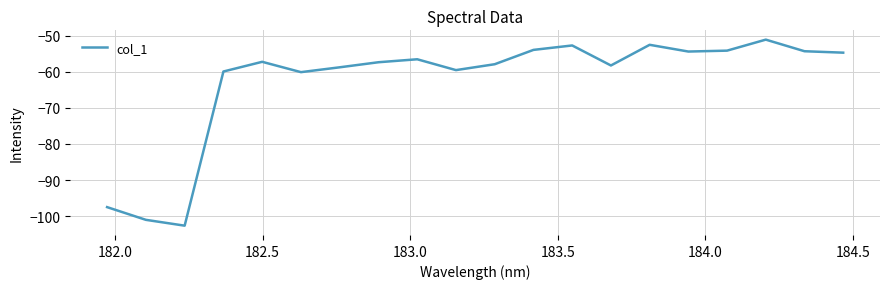

What is the minimum value shown in the chart?

-102.6